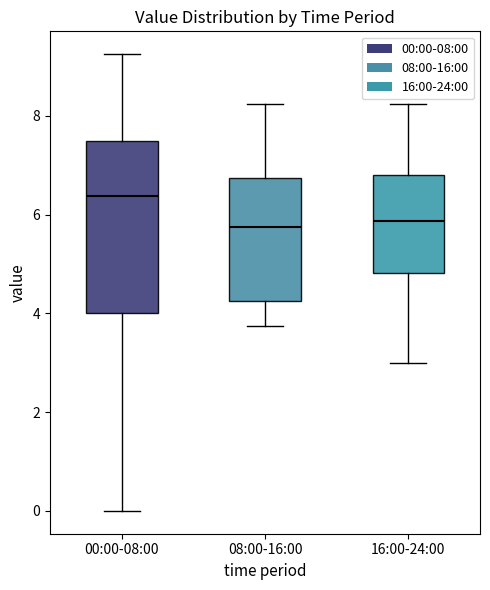

Where does the upper whisker of the box for 08:00-16:00 end on the y-axis? The values are not printed on the chart, so give them approximately, as read against the axis.

8.2